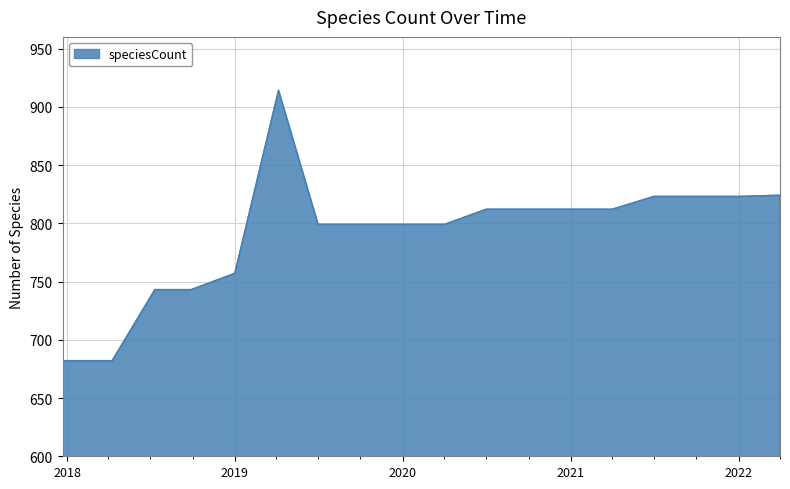

What is the greatest value displayed?

914